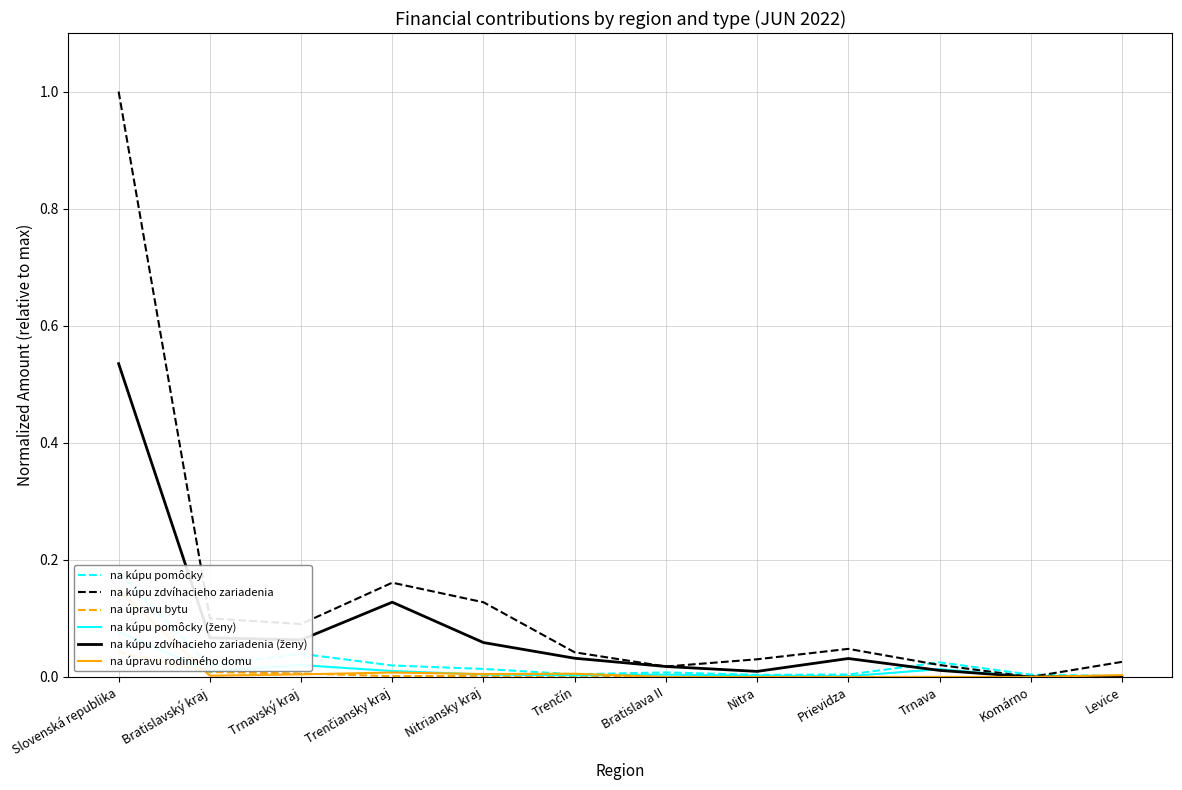

At which label is na úpravu bytu closest to 0?

Trenčín